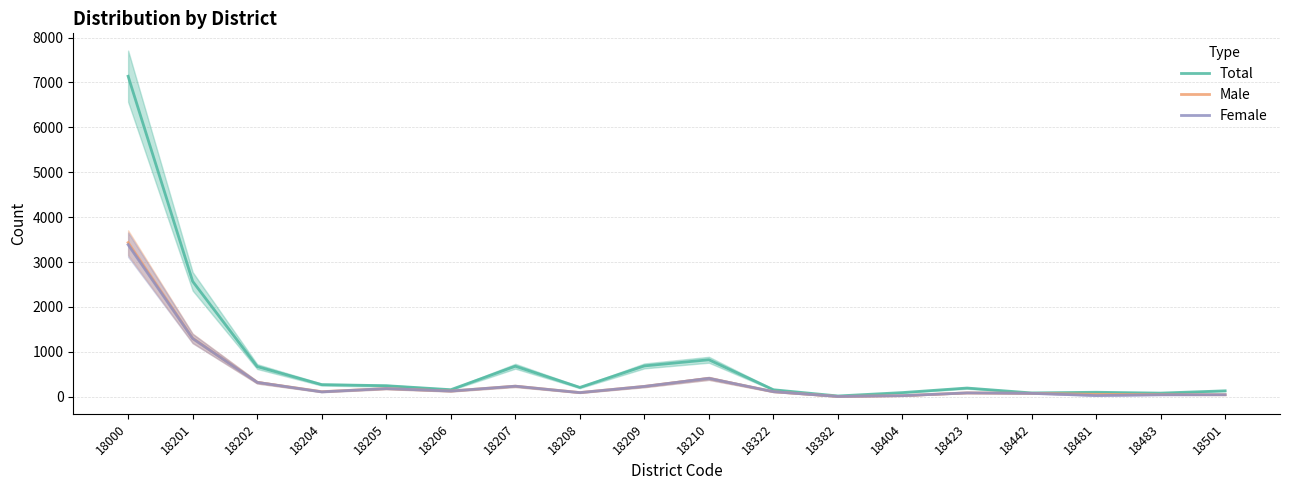

List the labels in order of Female value, smallest first.

18382, 18404, 18481, 18483, 18501, 18442, 18423, 18208, 18204, 18322, 18206, 18205, 18209, 18207, 18202, 18210, 18201, 18000